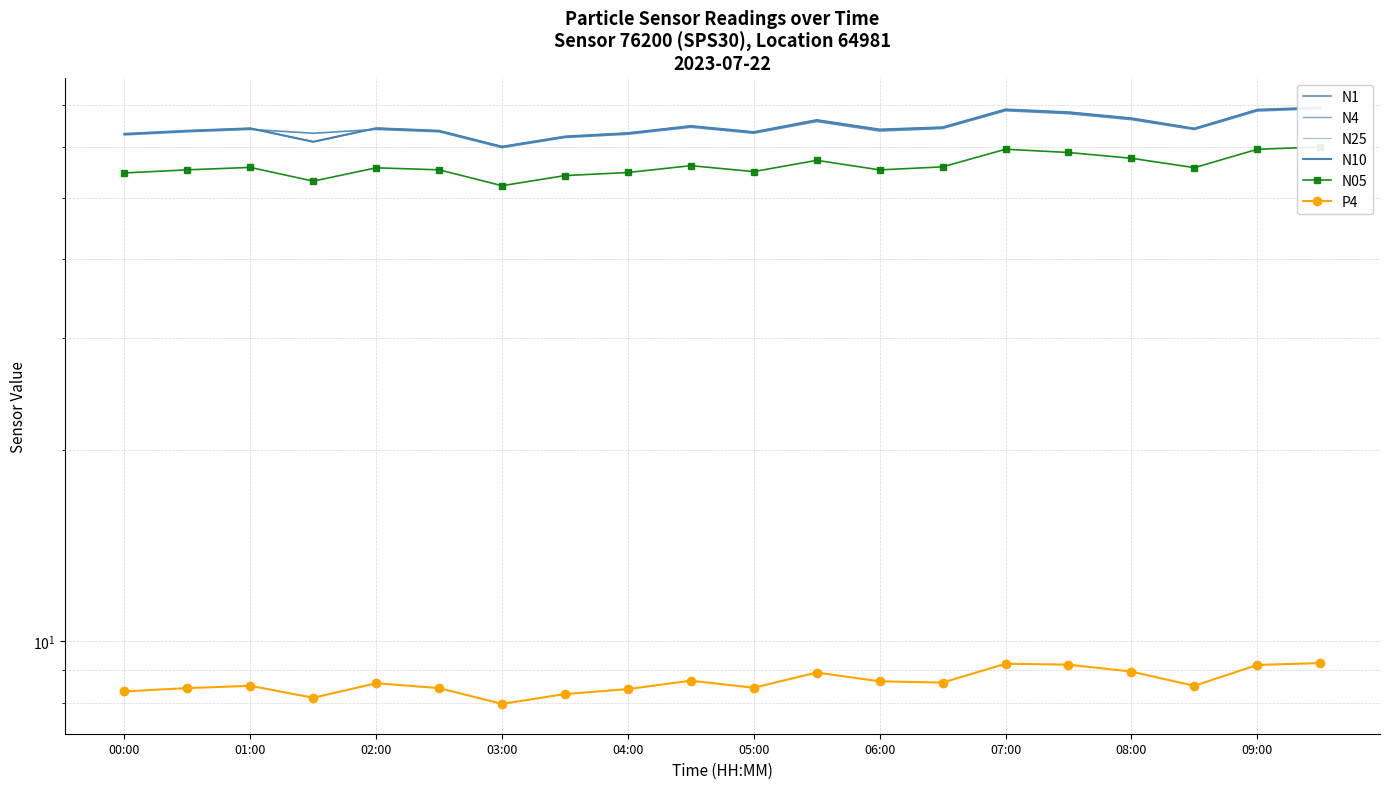

At which category is the sum across all series the highest?

19